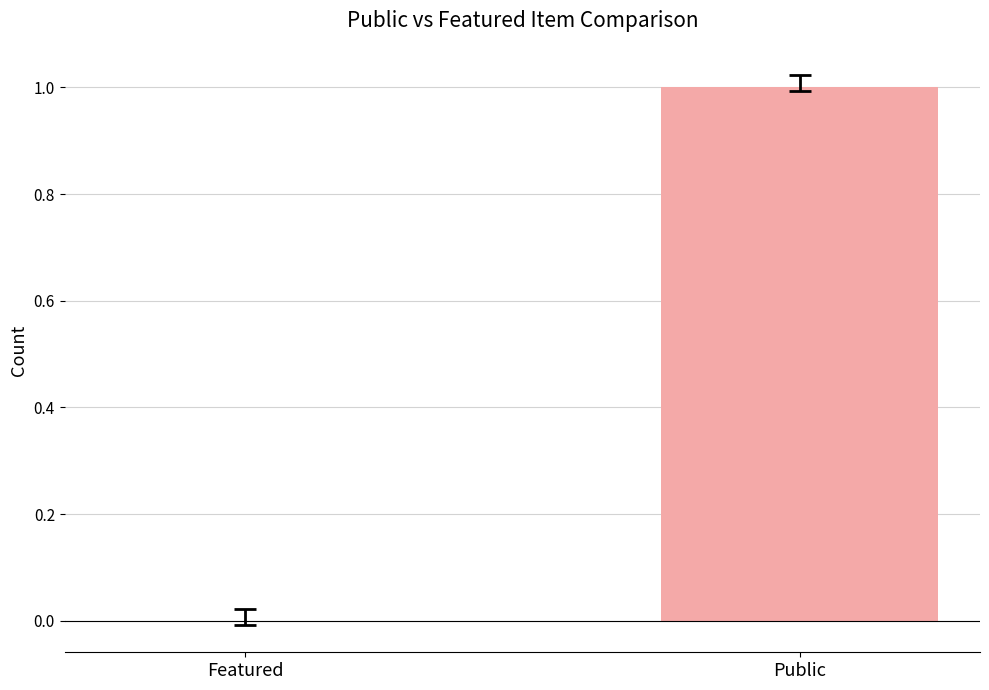

Rank the series by their average value, from highest to lowest.

public, featured